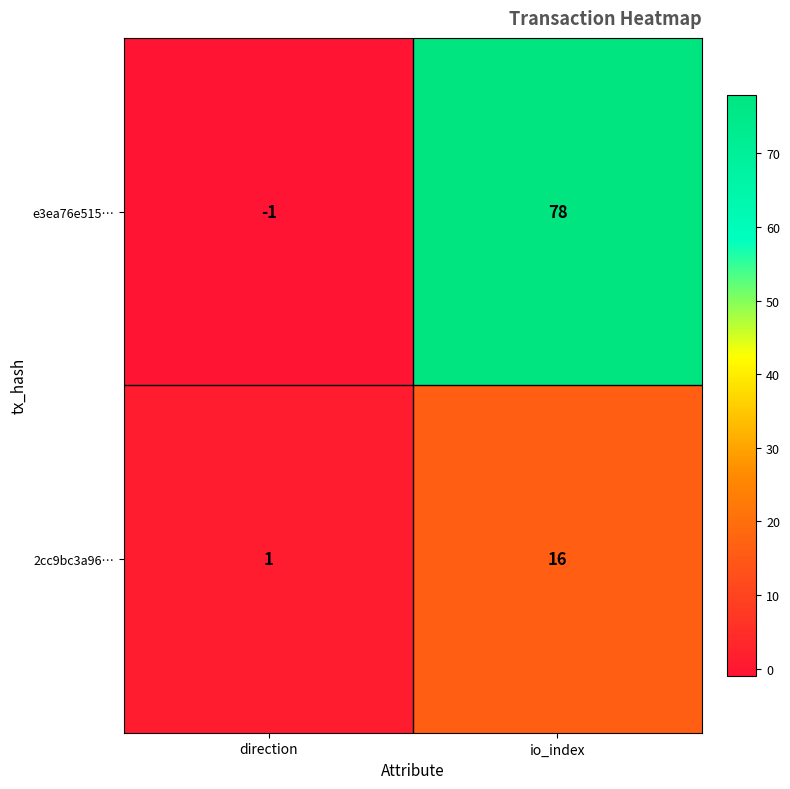

Is it true that 2cc9bc3a96… equals 16 at io_index?

True